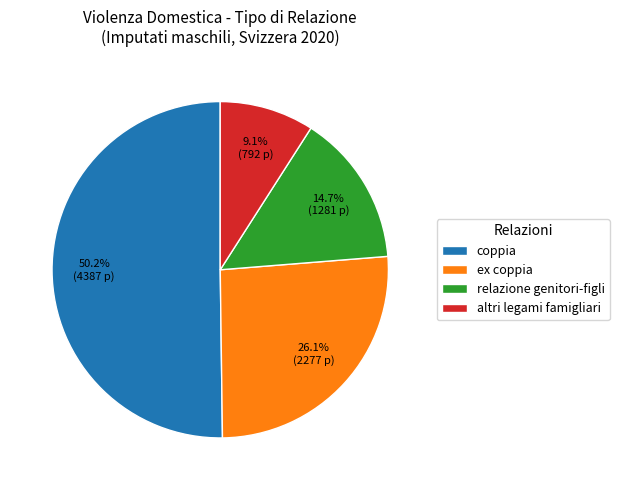

What is the majority slice?

coppia